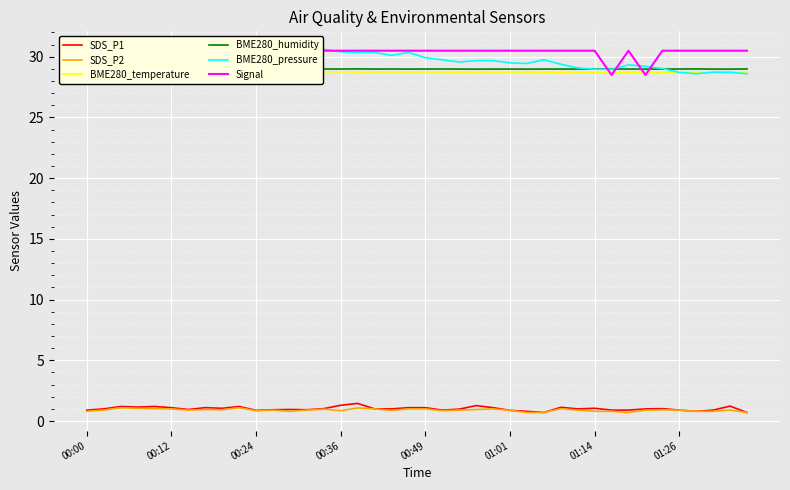

What is the difference between the maximum and minimum values in the BME280_temperature series?

0.1